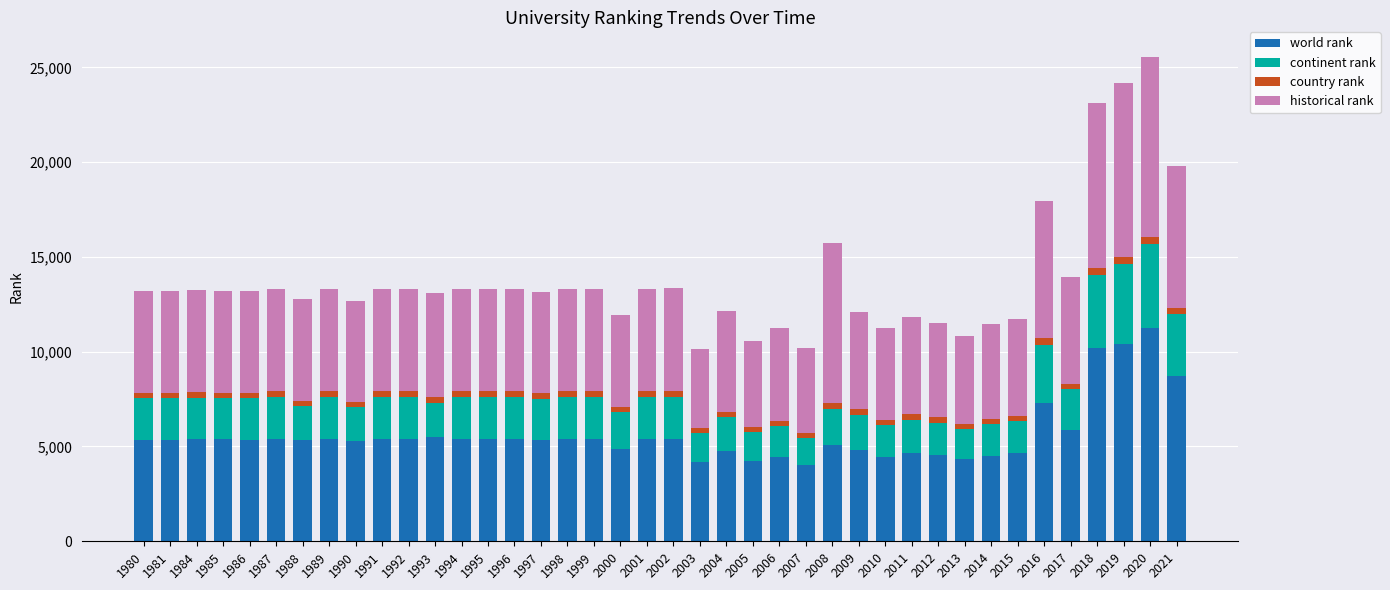

Which category has the highest value in the world rank series?

2020